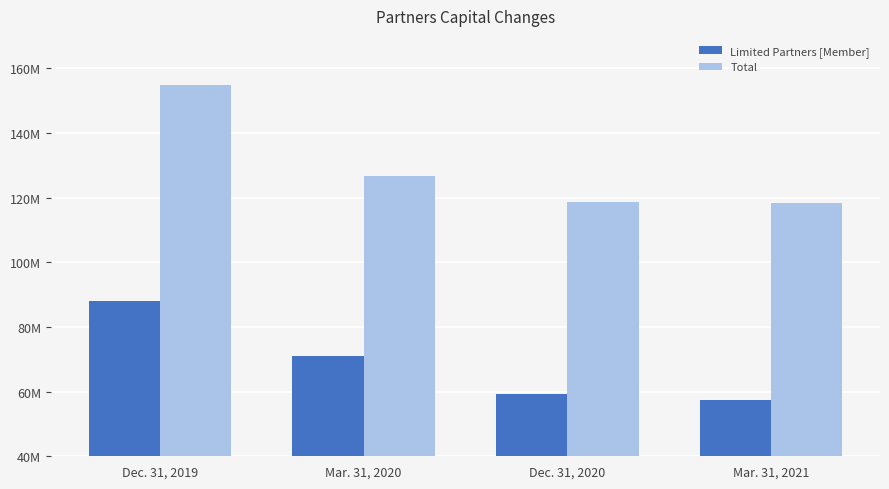

What is the difference between the maximum and minimum values in the Limited Partners [Member] series?

30408858